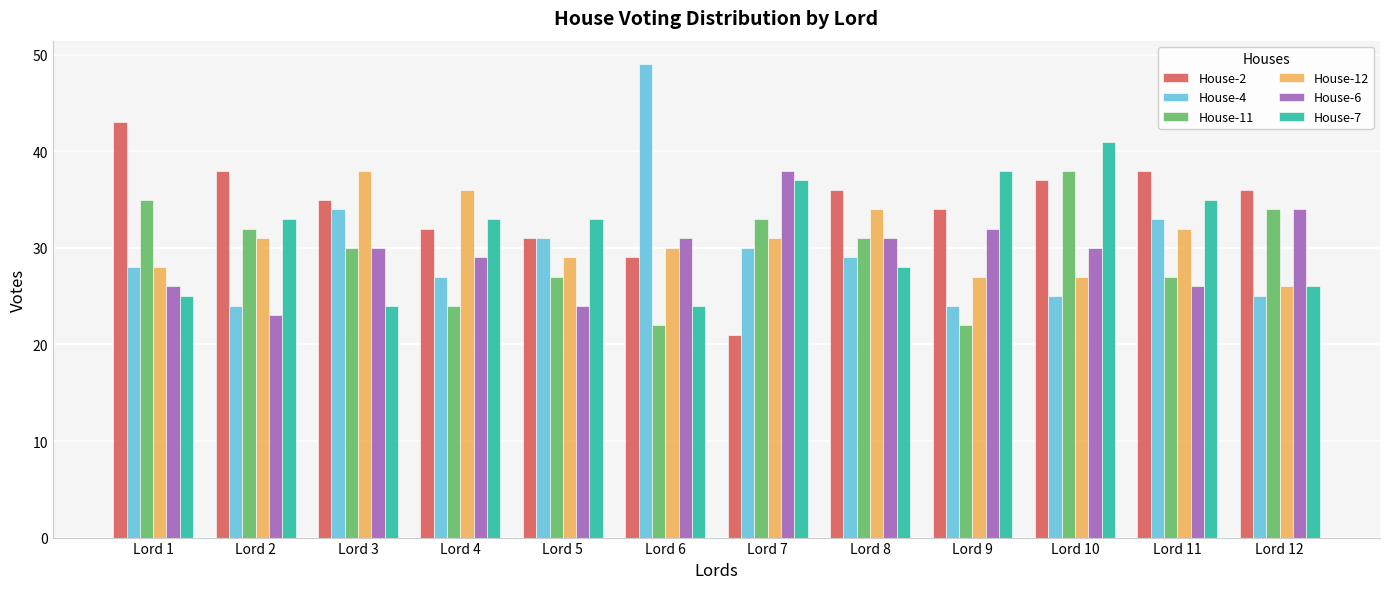

Between Lord 3 and Lord 6, which series saw the biggest shift?

House-4